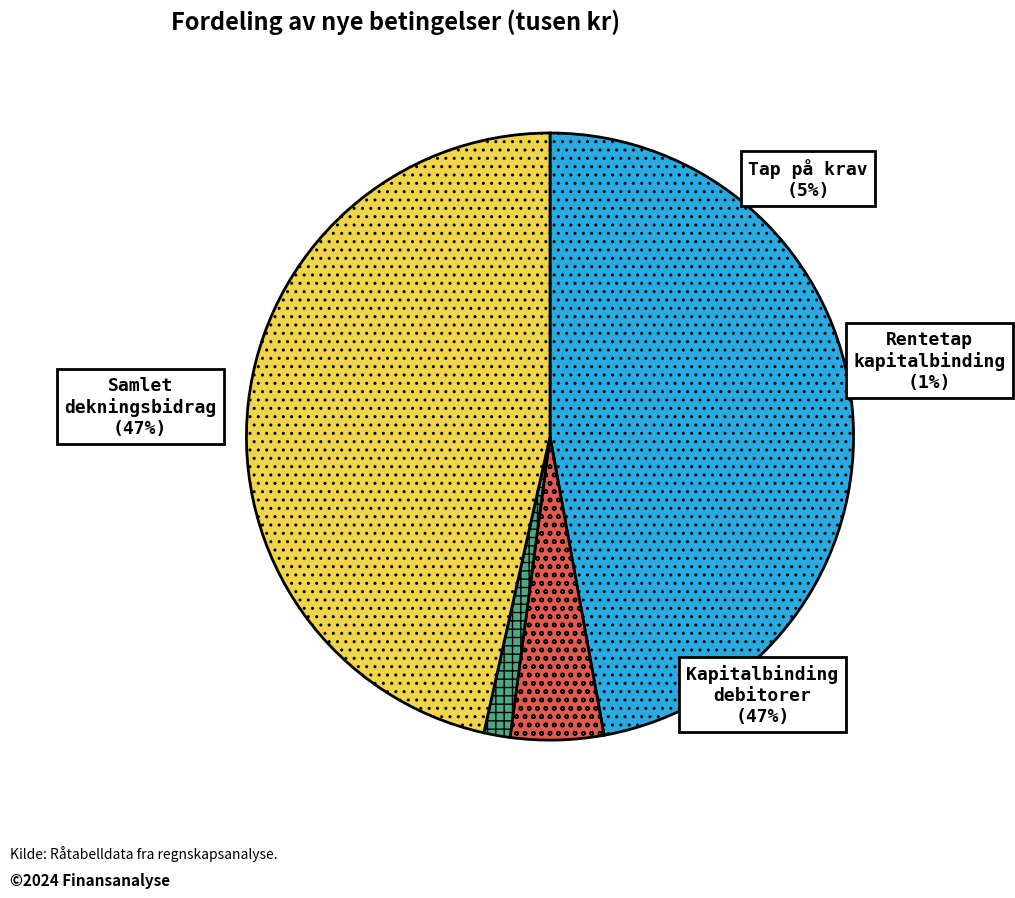

Is it true that Tap på krav is 5% of the pie?

True